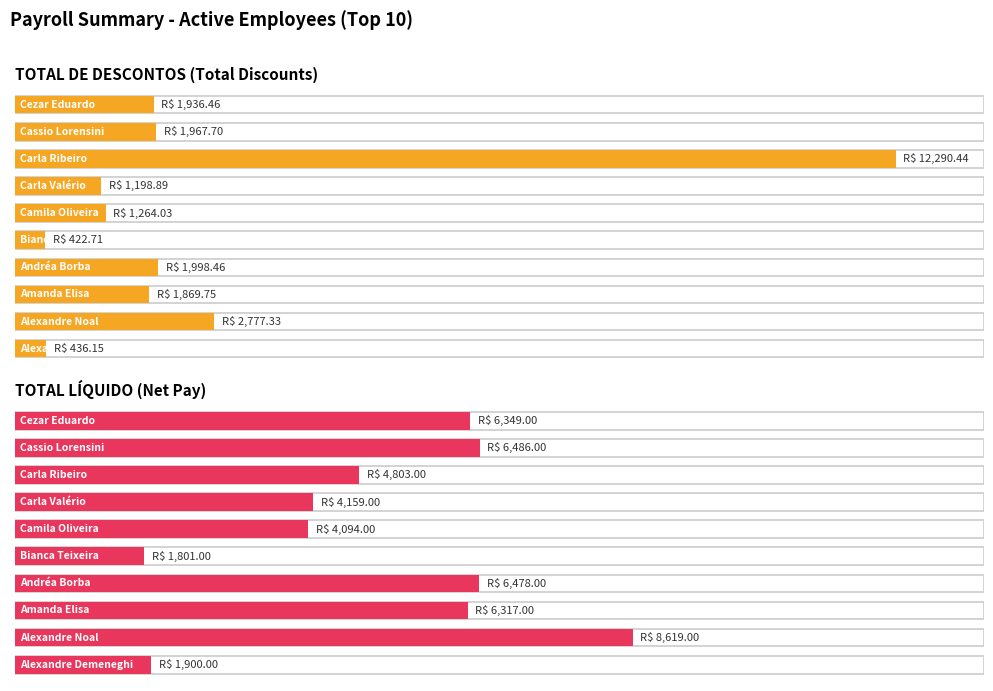

How many bars are there in total?

20